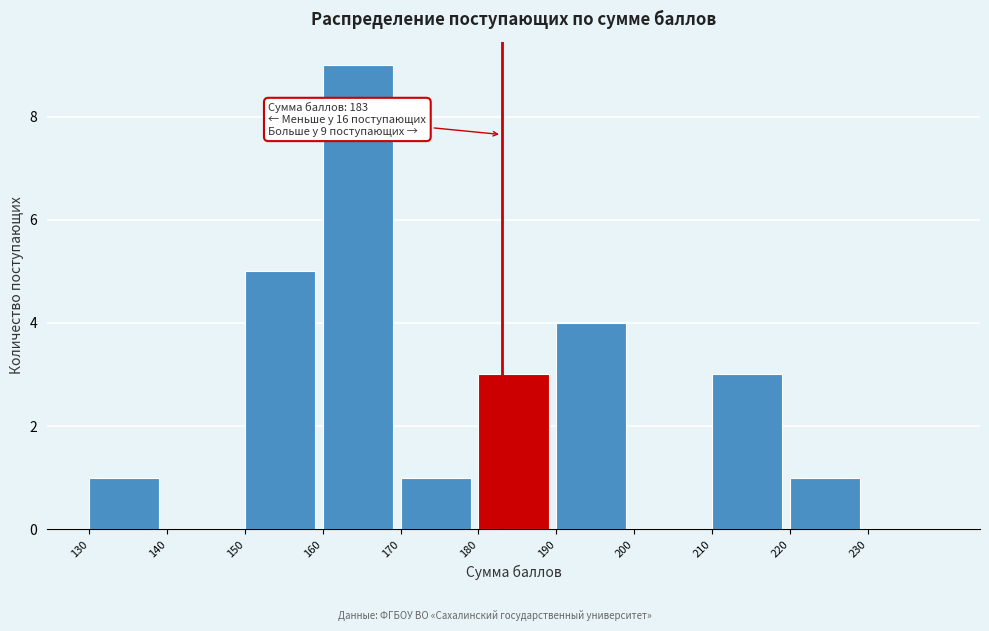

Over which range of the x-axis is the bar tallest?

160 to 170